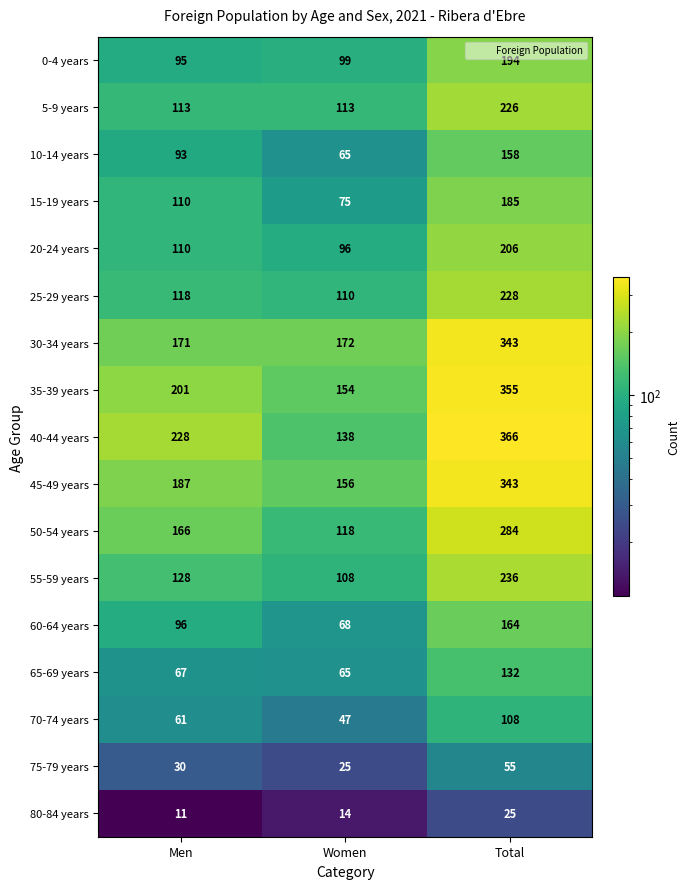

At which label does 75-79 years reach its peak?

Total